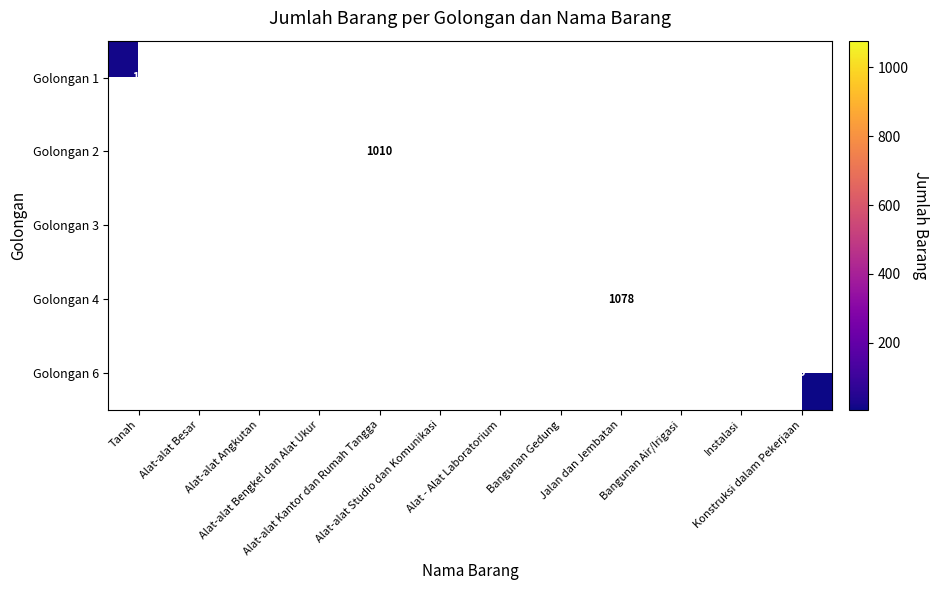

Between Bangunan Air/Irigasi and Alat-alat Angkutan, which is larger?

Alat-alat Angkutan